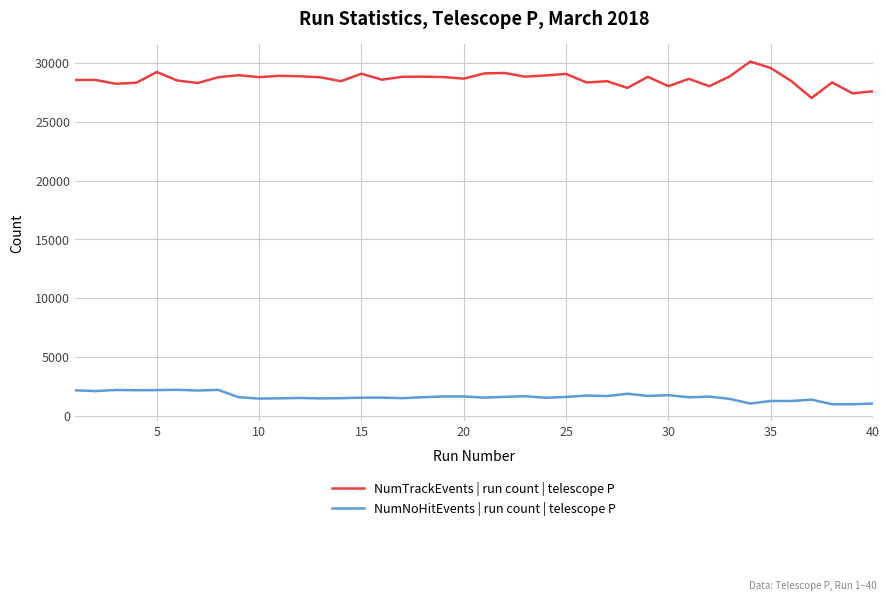

Rank the series by their maximum value, from lowest to highest.

NumNoHitEvents | run count | telescope P, NumTrackEvents | run count | telescope P